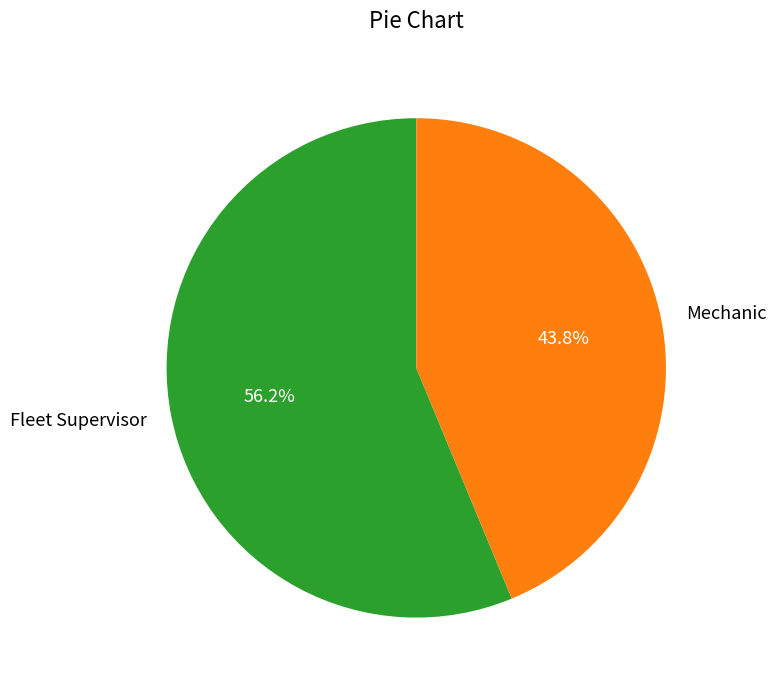

Which has a higher value, Mechanic or Fleet Supervisor?

Fleet Supervisor